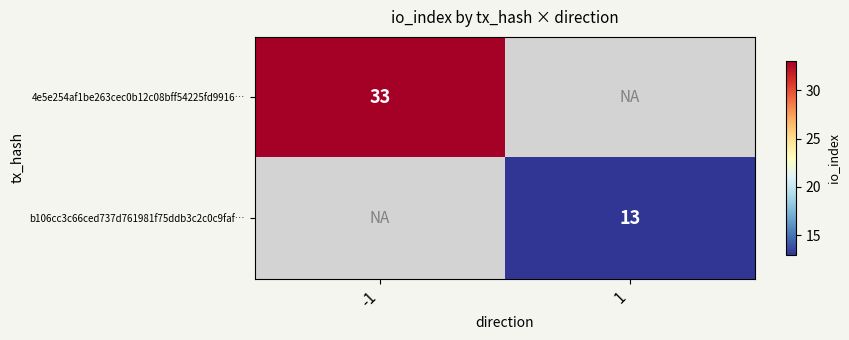

The value of 4e5e254af1be263cec0b12c08bff54225fd9916… at -1 is 47. True or false?

False